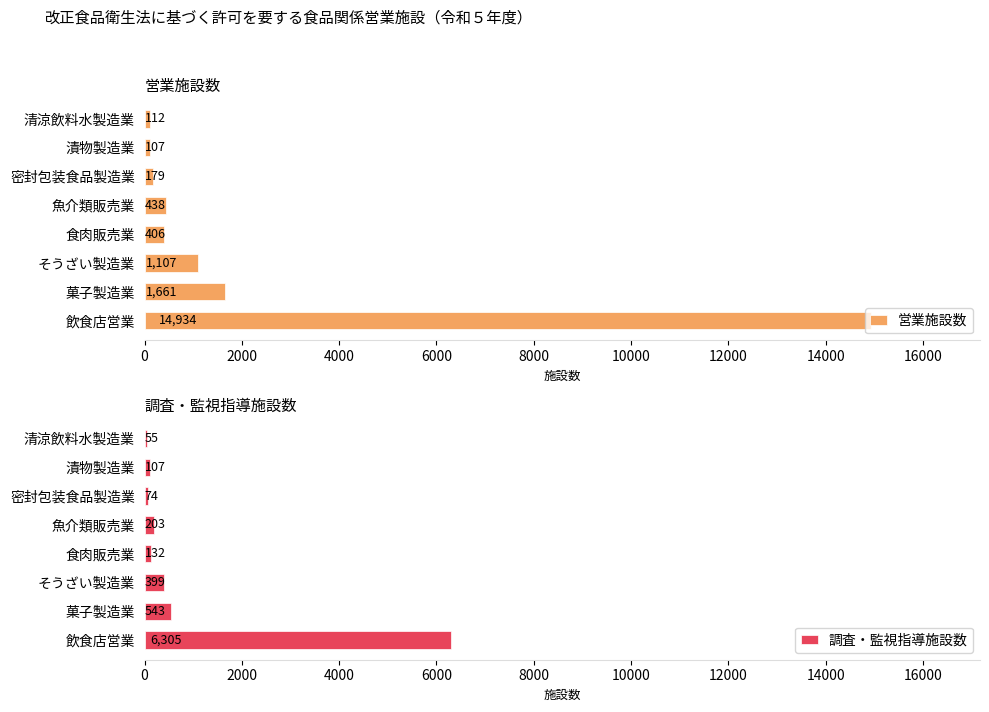

How many bars are there in each group?

2